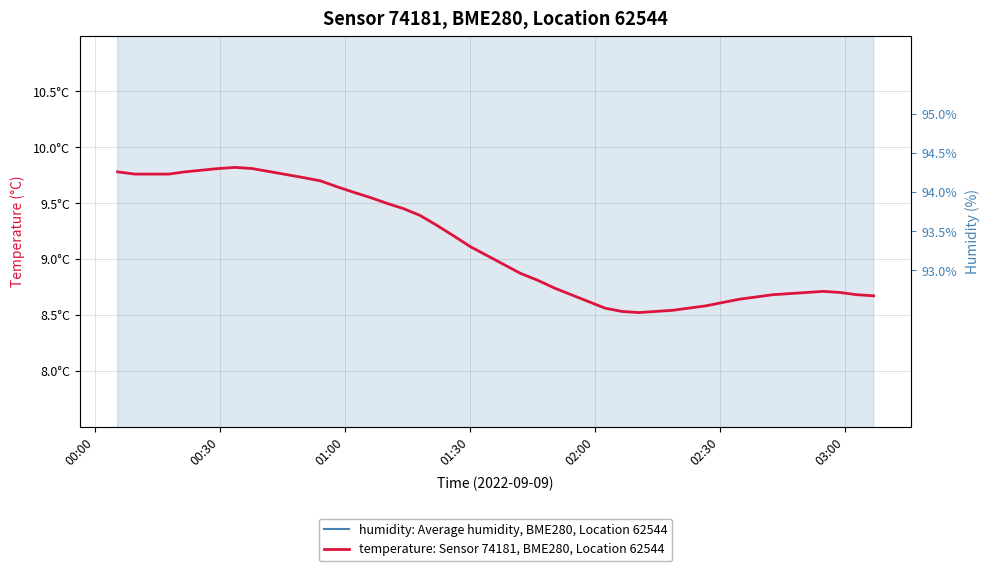

Is the value of temperature: Sensor 74181, BME280, Location 62544 at 00:00 greater than the value of humidity: Average humidity, BME280, Location 62544 at 02:00?

No